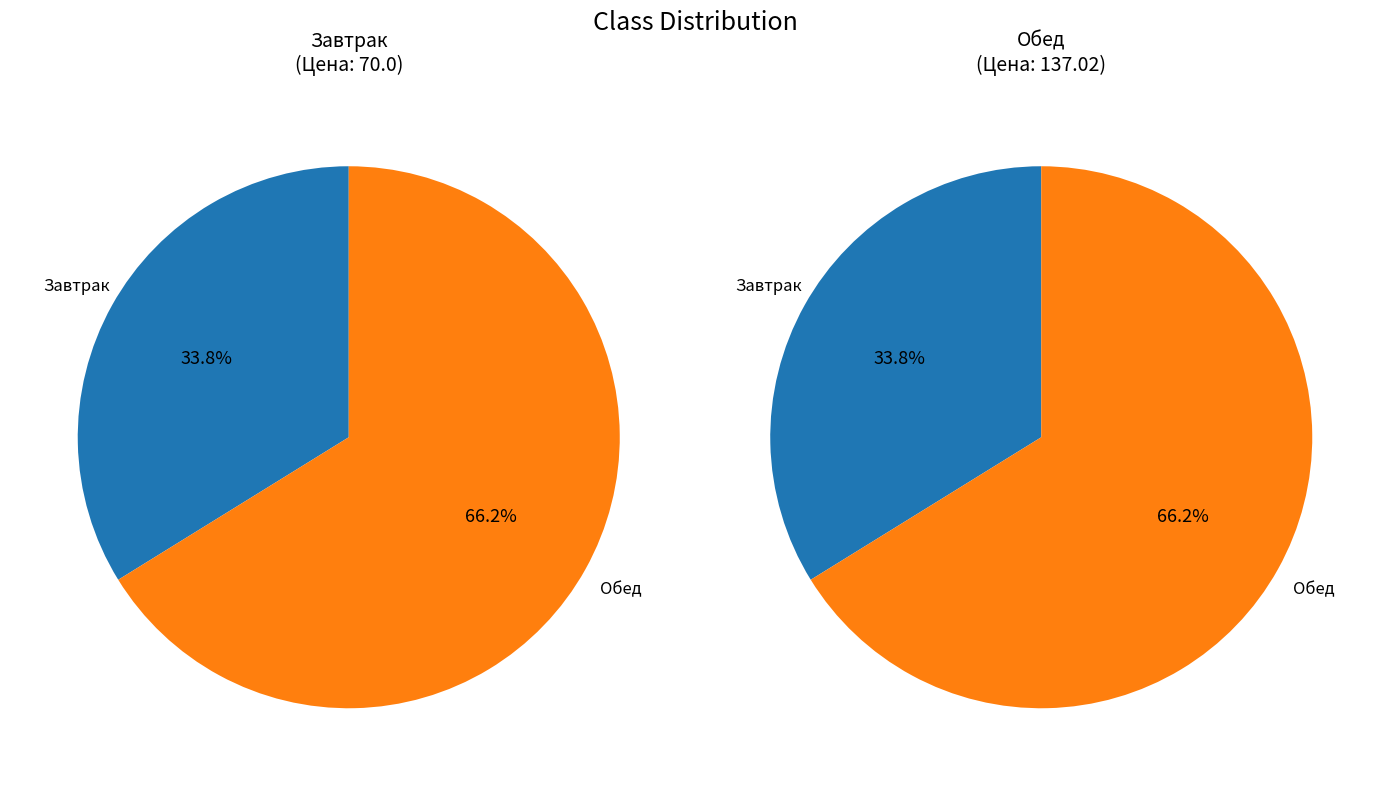

Which slice is the largest?

Обед